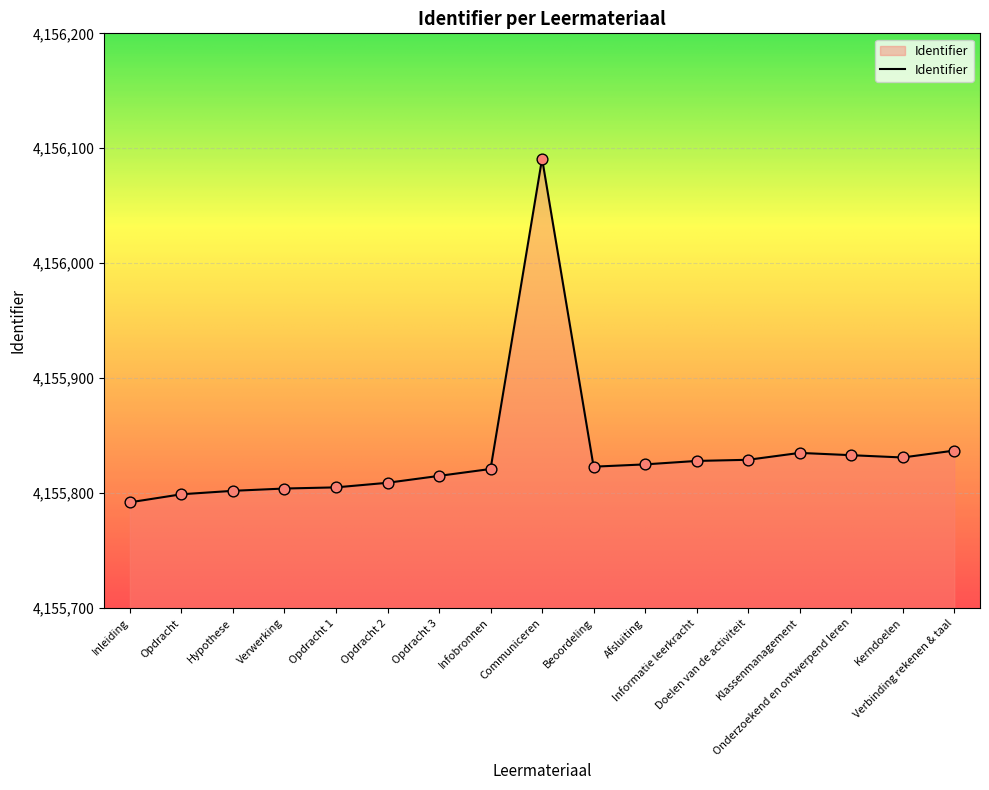

What is the ratio of the value at Infobronnen to the value at Informatie leerkracht?

1.0